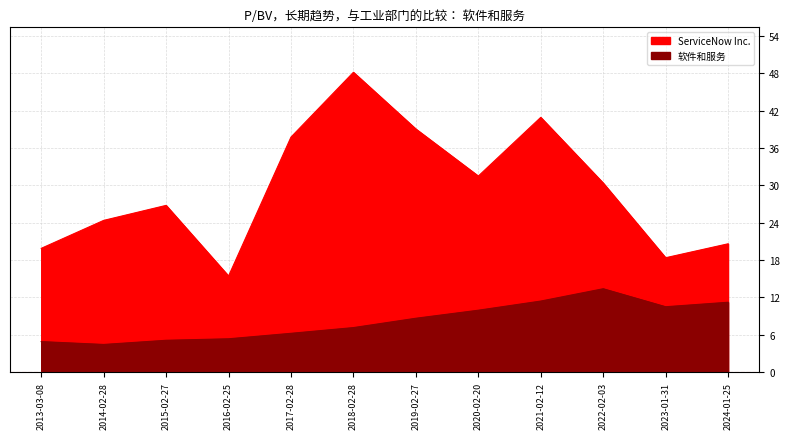

How many data points does each series have?

12